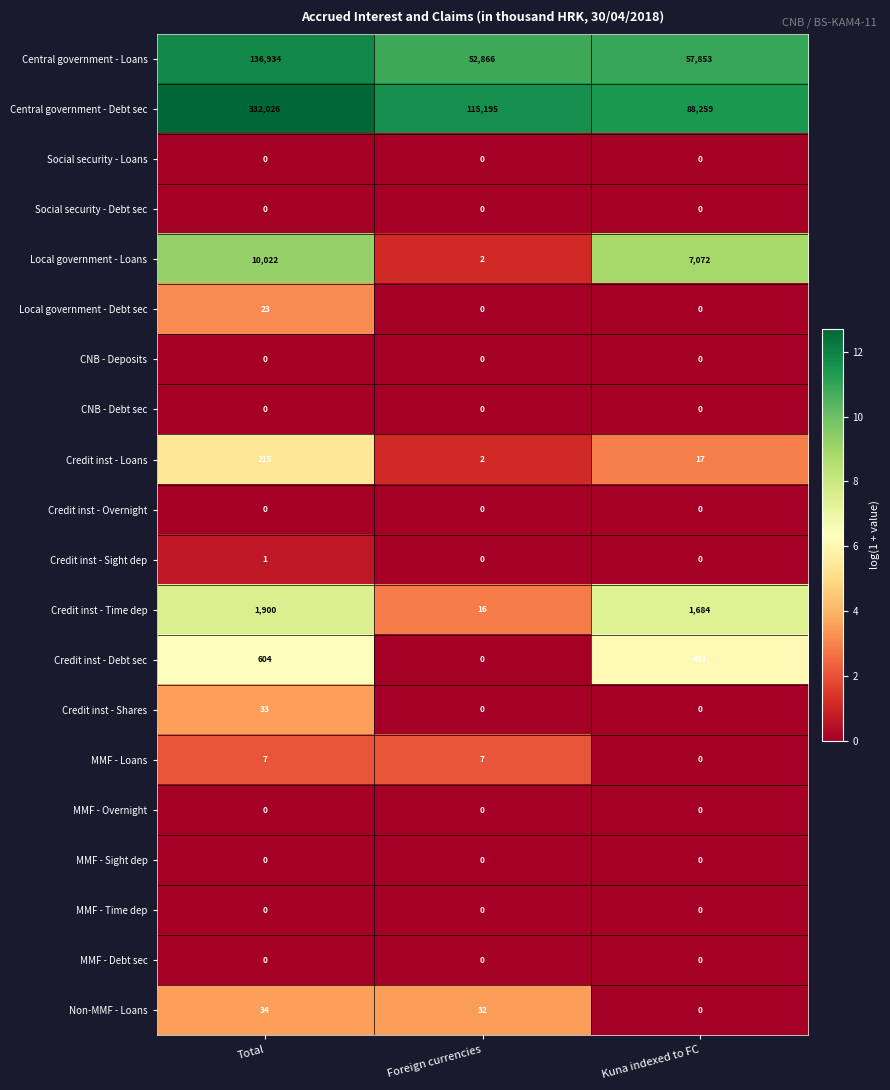

Which series changed the most between Total and Kuna indexed to FC?

Central government - Debt sec